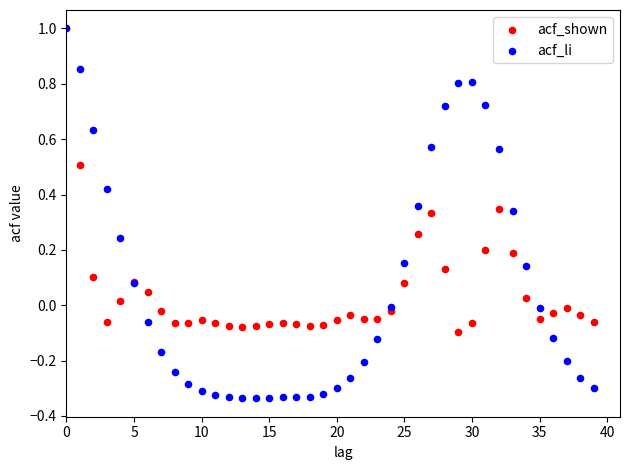

What are all the series names shown in the legend?

acf_shown, acf_li